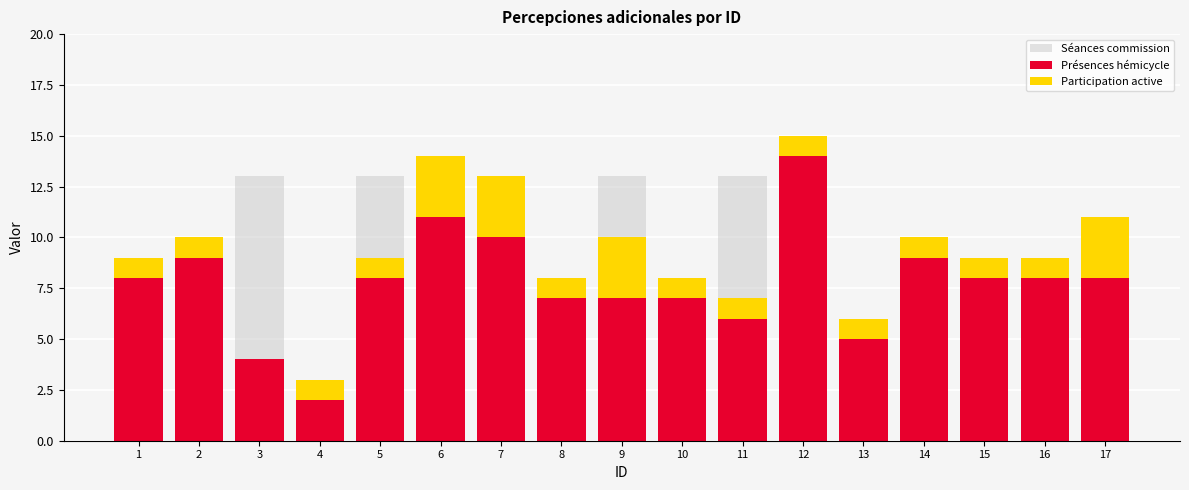

Which series has the largest total across all categories?

Présences hémicycle